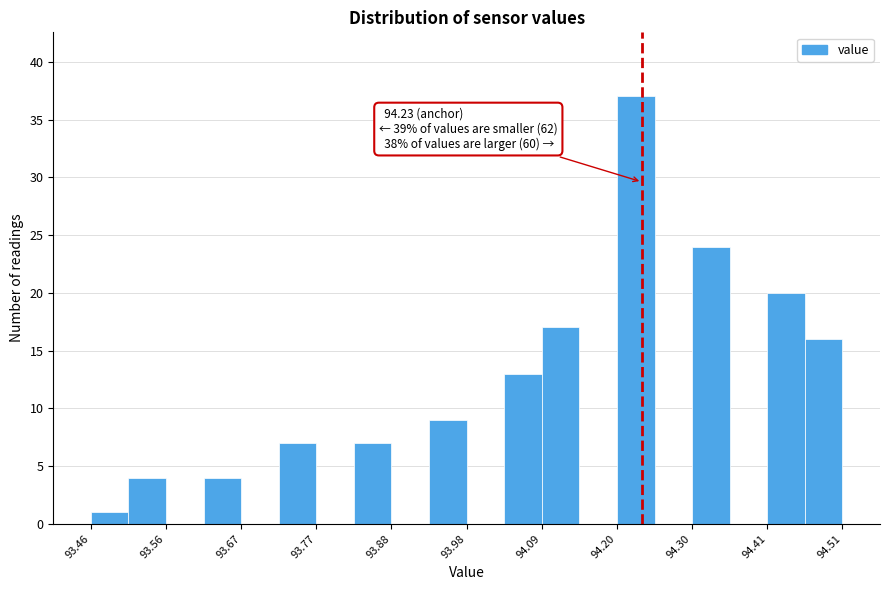

Read against the x-axis, roughly where is the centre of the tallest bar?

94.22